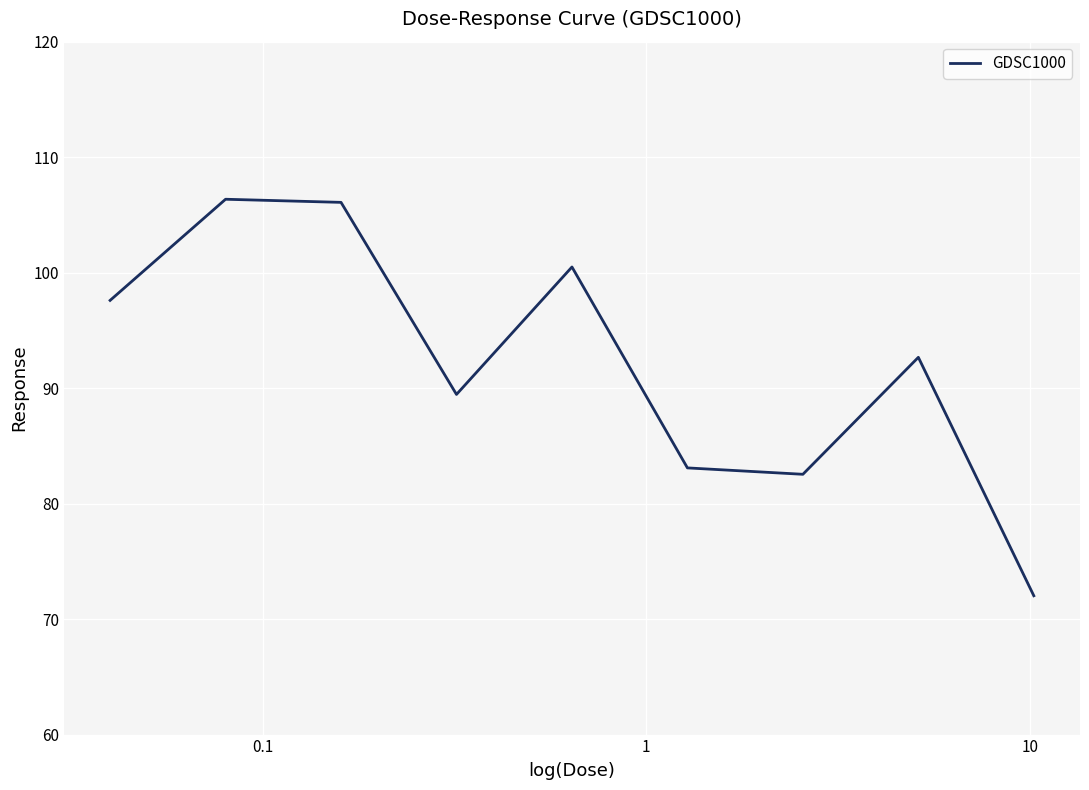

True or false: the data has more than 2 interior local peaks.

True